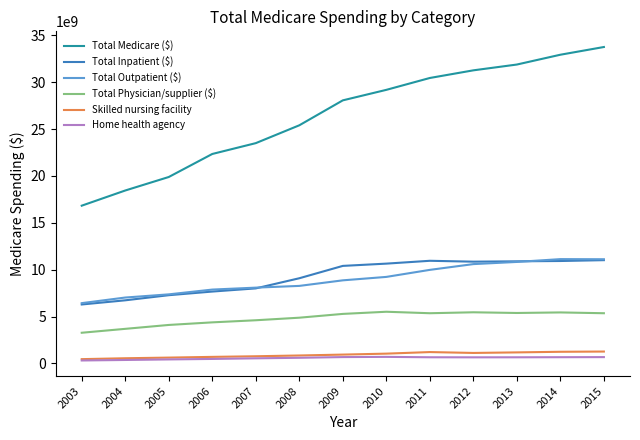

Does the chart display data point markers on the line(s)?

No